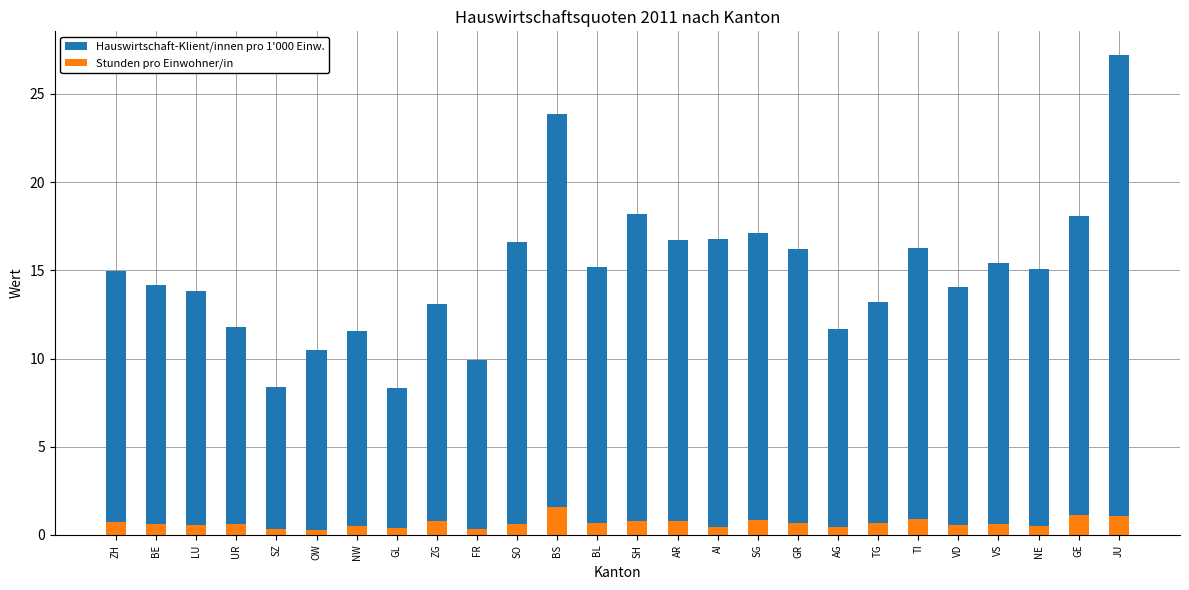

What is the smallest value displayed?

0.3